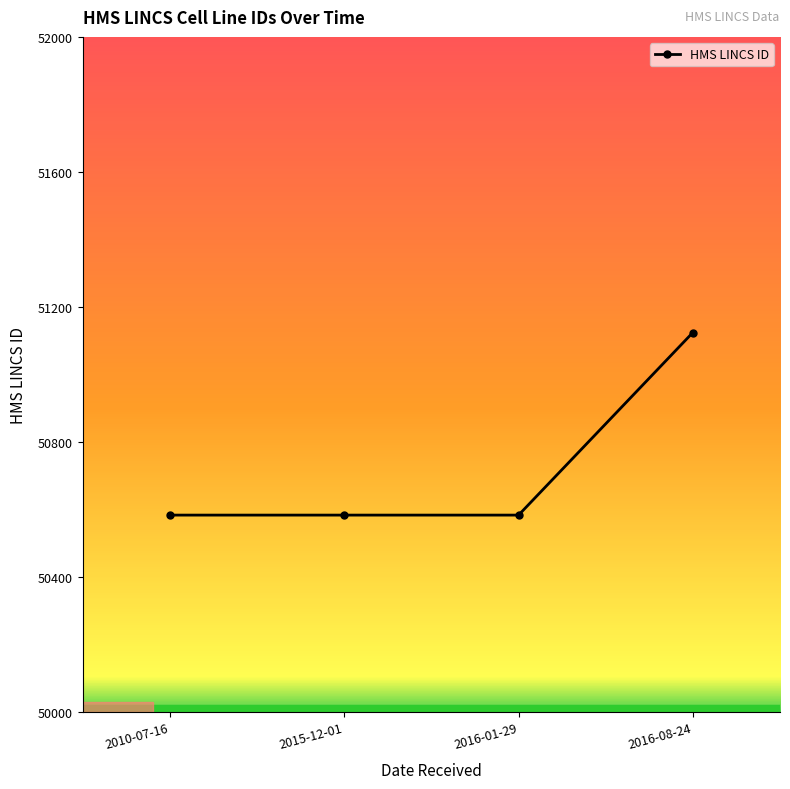

Reading right to left, transcribe all the data shown in this chart.

2016-08-24=51124	2016-01-29=50583	2015-12-01=50583	2010-07-16=50583